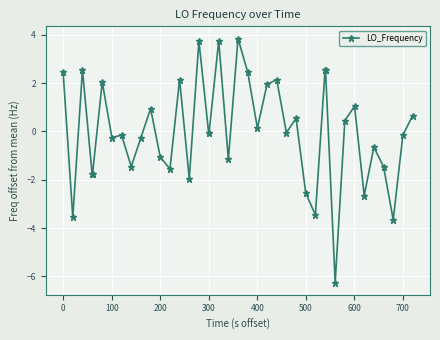

True or false: the data has more than 0 interior local peaks.

True